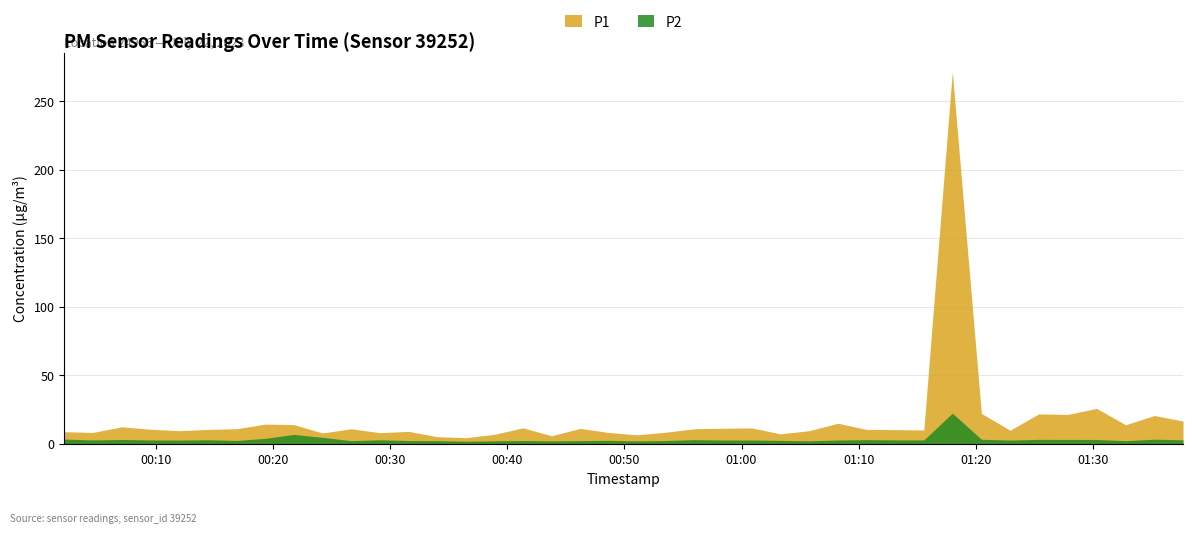

True or false: P2 has more than 0 points higher than both neighbors.

True